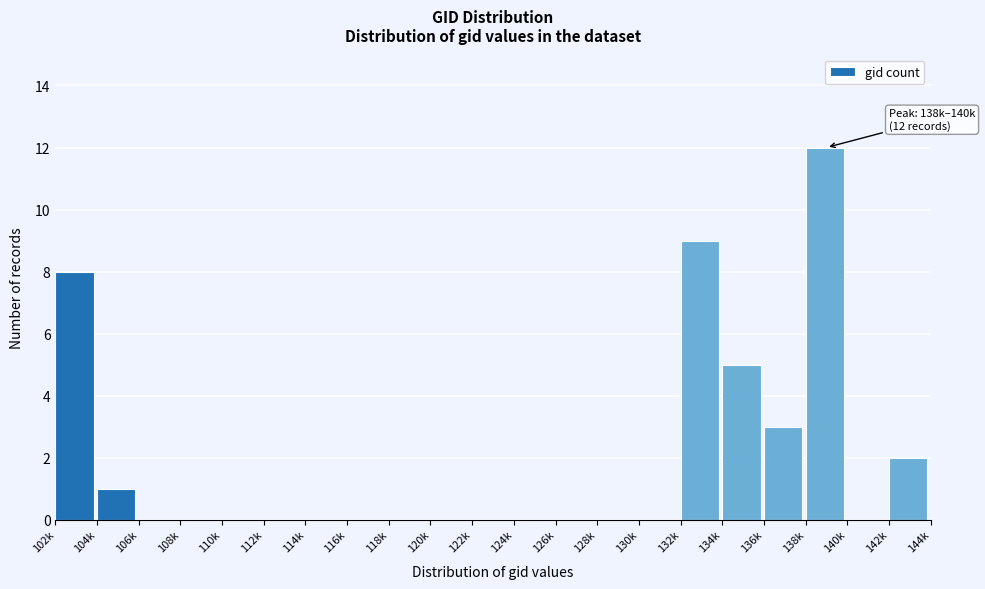

Reading right to left, what are all the values shown in this chart?

142k=2	140k=0	138k=12	136k=3	134k=5	132k=9	130k=0	128k=0	126k=0	124k=0	122k=0	120k=0	118k=0	116k=0	114k=0	112k=0	110k=0	108k=0	106k=0	104k=1	102k=8